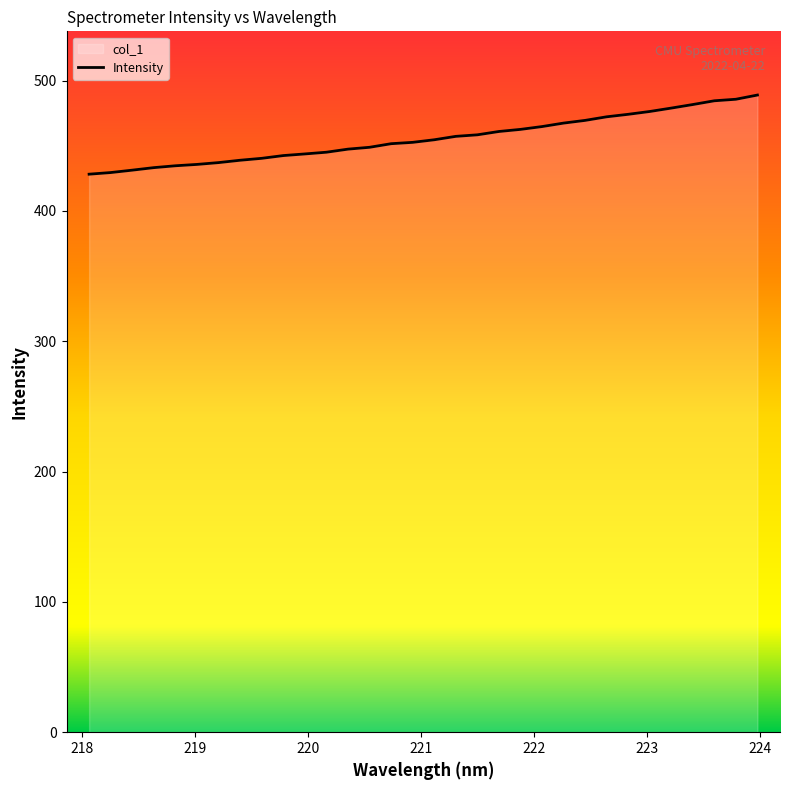

What is the difference between the maximum and minimum values?

60.7